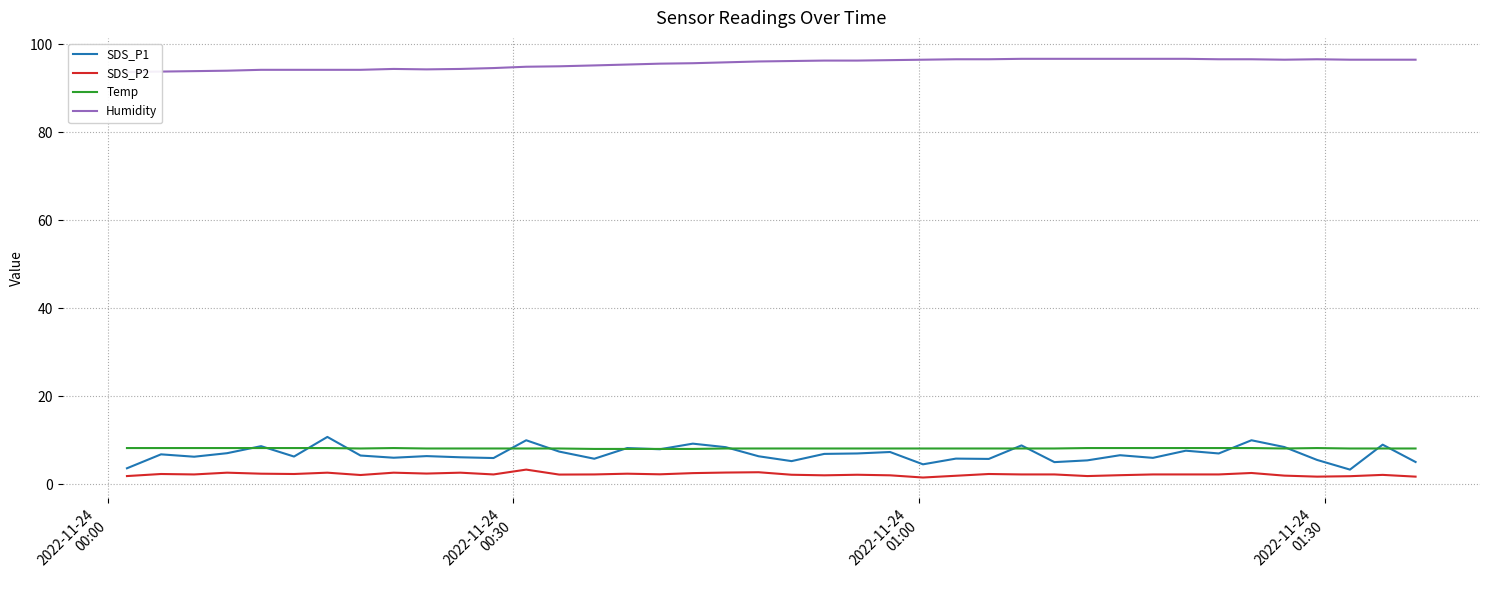

True or false: SDS_P1 and Humidity cross at least once.

False